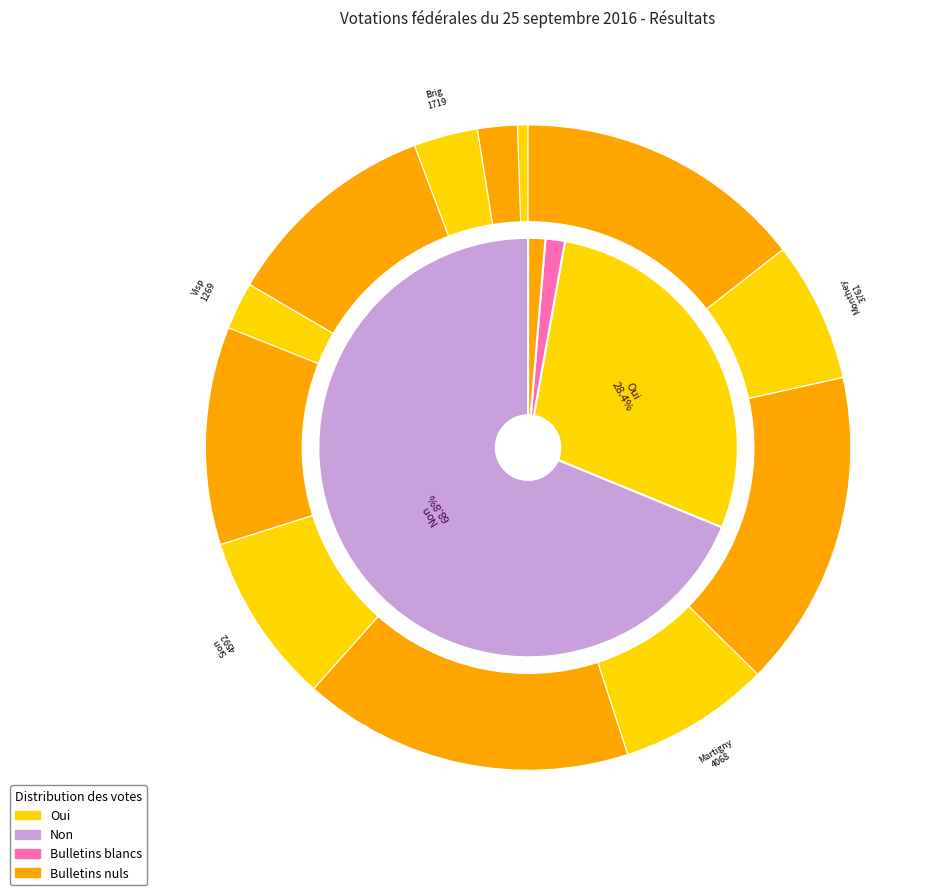

What is the largest slice in the pie chart?

Non